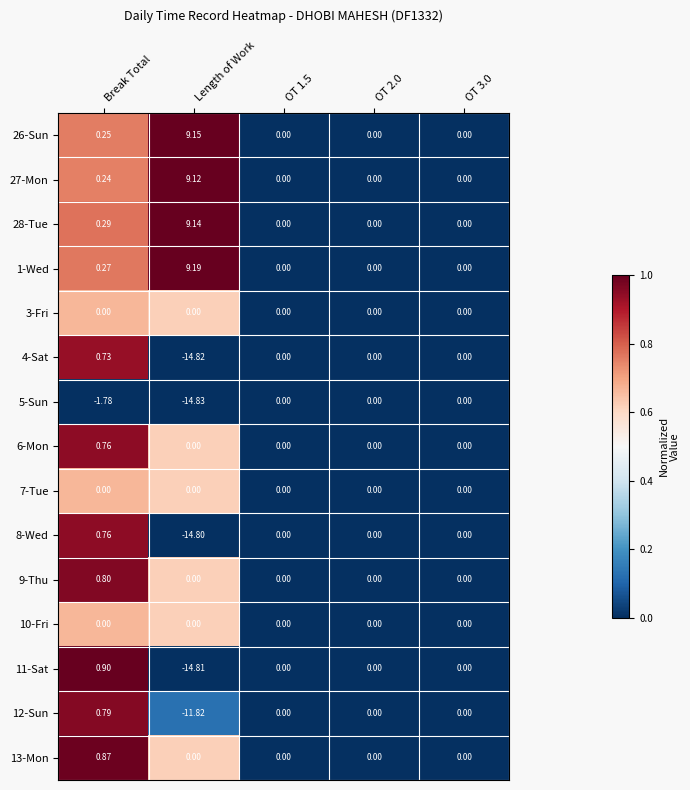

How many distinct data groups are displayed?

15